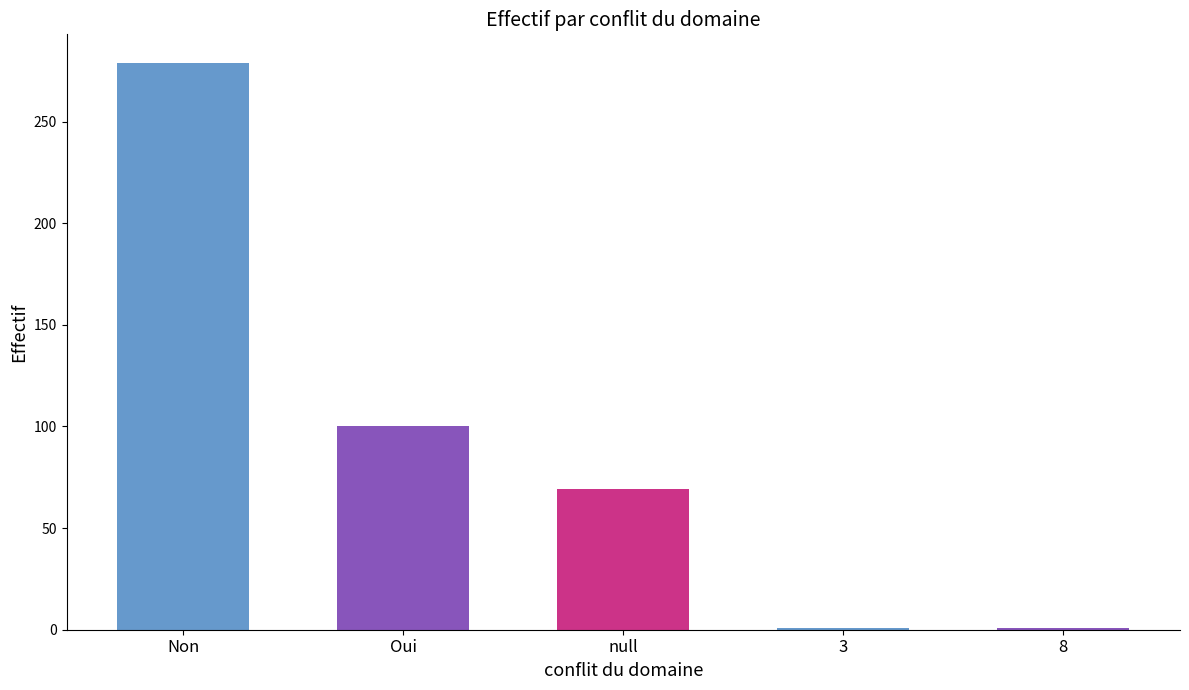

Count the number of data series in this chart.

1